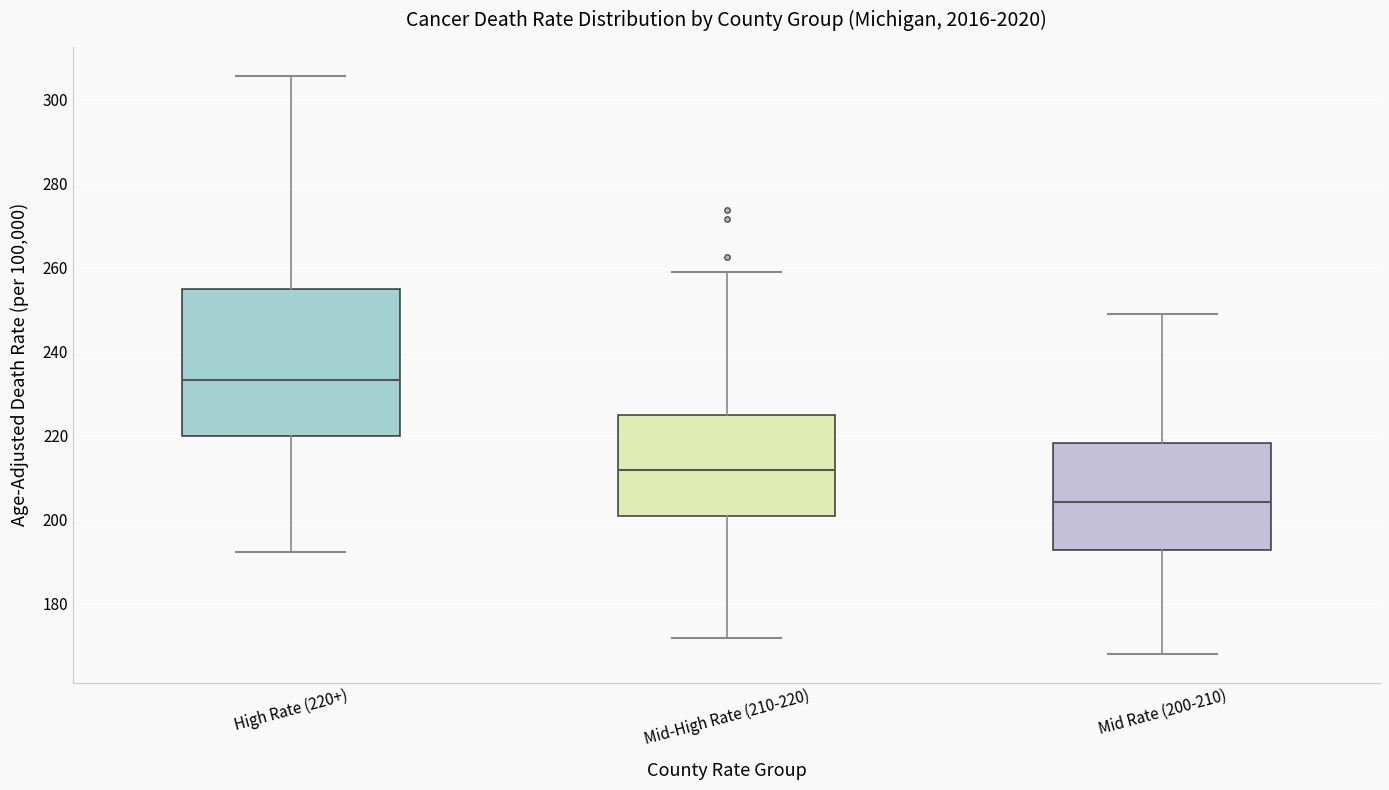

Reading left to right, read every box against the y-axis: the position of its median line, the range the box covers, and the ends of its whiskers. The values are not printed on the chart, so give them approximately, as read against the axis.

High Rate (220+): median 234, box 220 to 254, whiskers 192 to 306
Mid-High Rate (210-220): median 212, box 200 to 224, whiskers 172 to 260
Mid Rate (200-210): median 204, box 192 to 218, whiskers 168 to 250